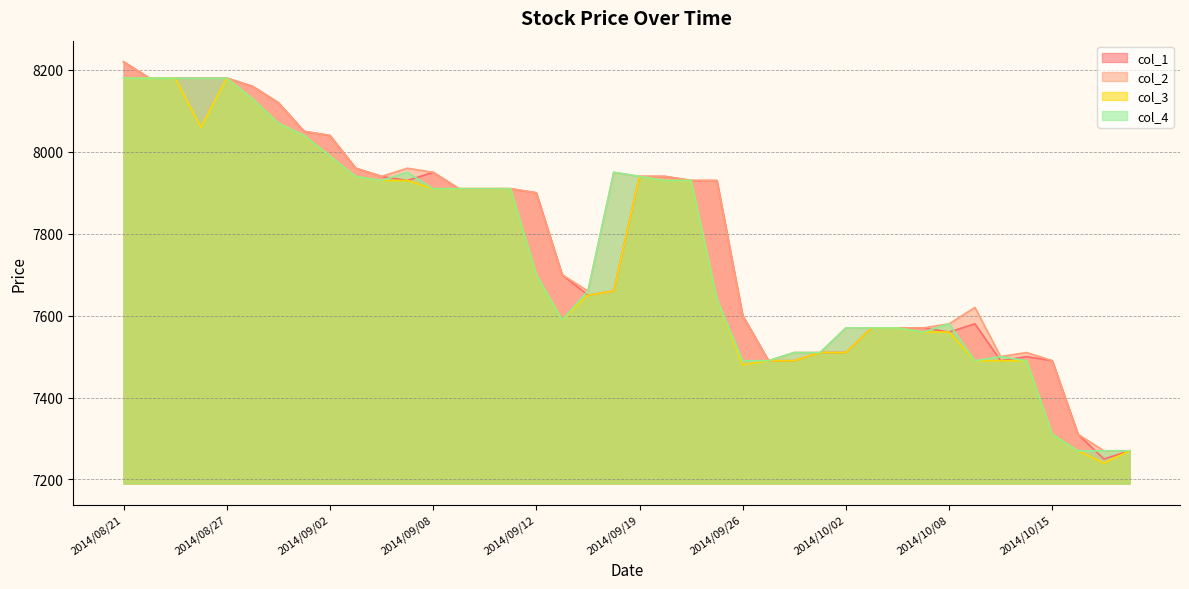

True or false: col_2 and col_4 cross at least once.

False